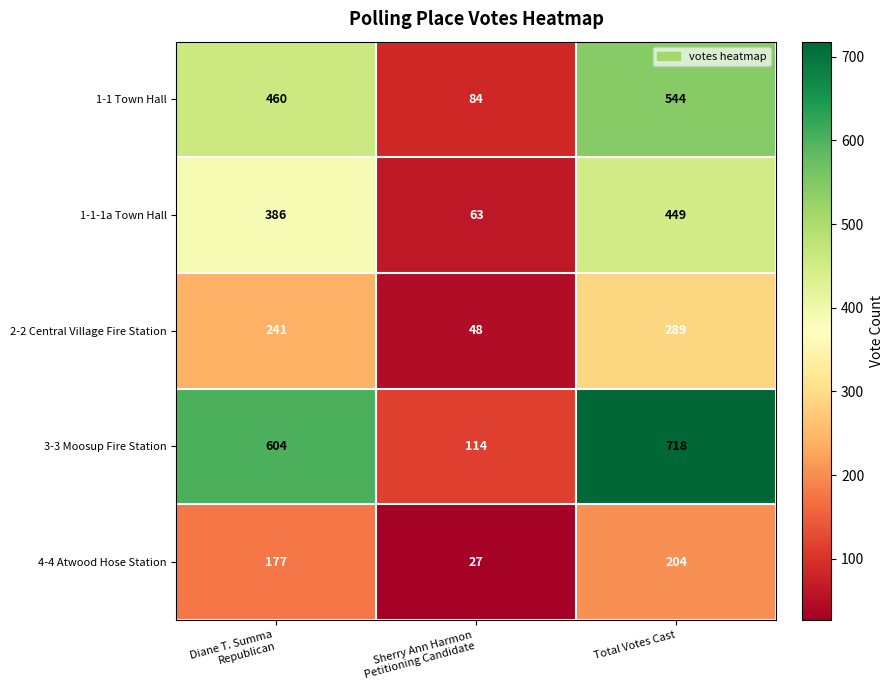

Which series has the largest total across all categories?

3-3 Moosup Fire Station